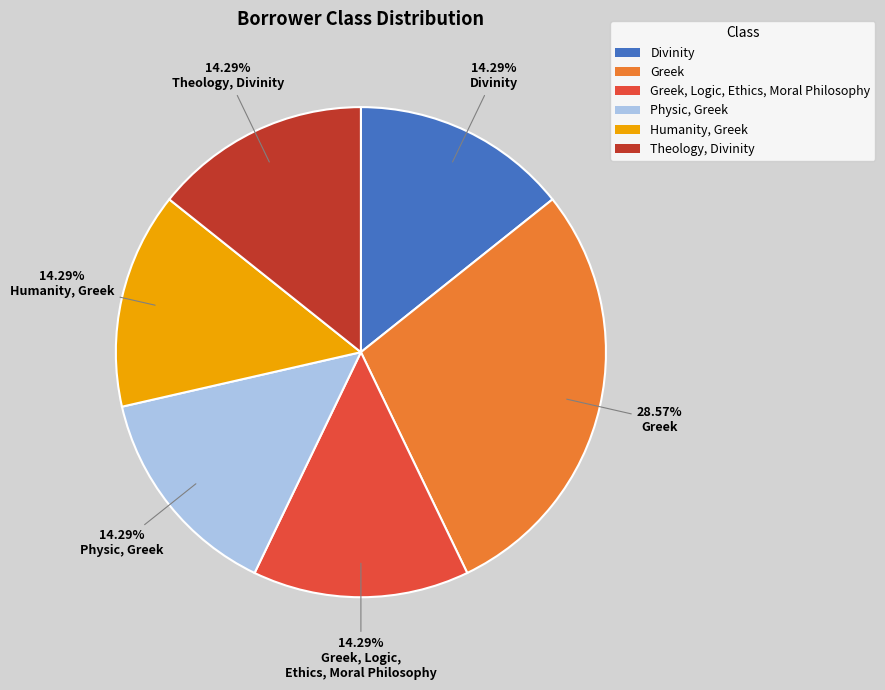

Is there a majority slice in this chart?

No